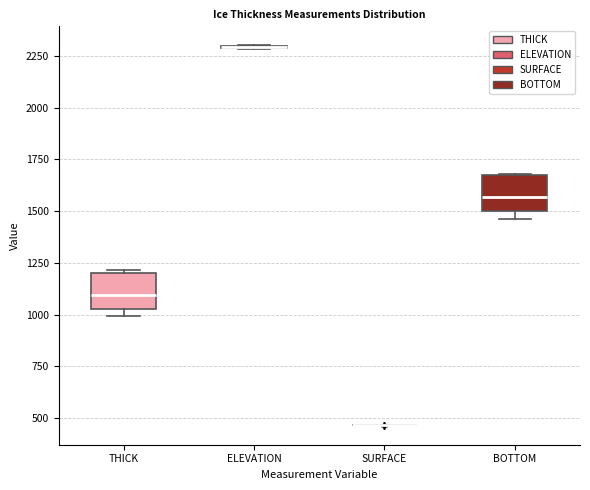

Reading left to right, read every box against the y-axis: the position of its median line, the range the box covers, and the ends of its whiskers. The values are not printed on the chart, so give them approximately, as read against the axis.

THICK: median 1100, box 1050 to 1200, whiskers 1000 to 1200
ELEVATION: box collapsed to a line at 2300, whiskers 2300 to 2300
SURFACE: box collapsed to a line at 450, whiskers 450 to 450
BOTTOM: median 1550, box 1500 to 1650, whiskers 1450 to 1700